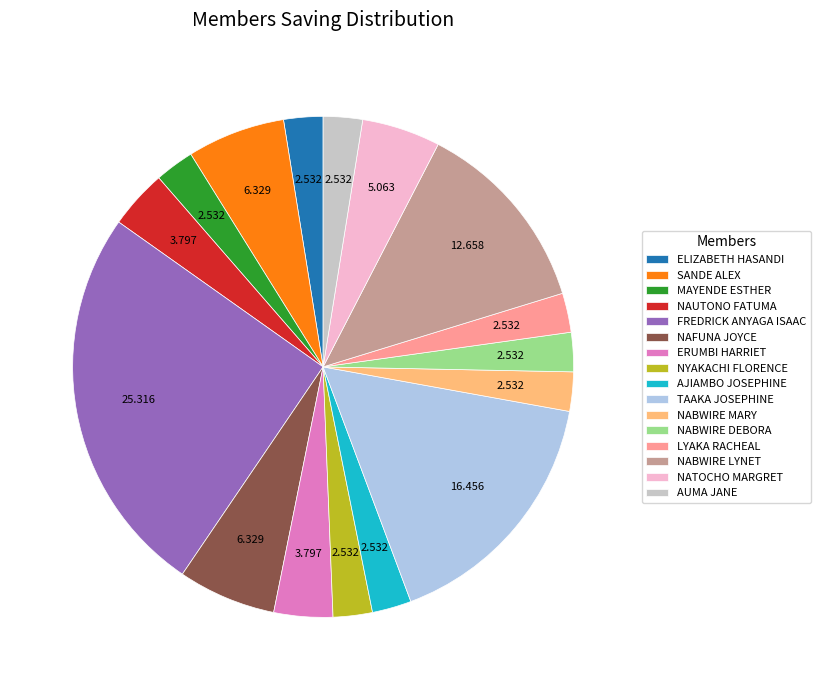

Count the number of slices in the pie.

16